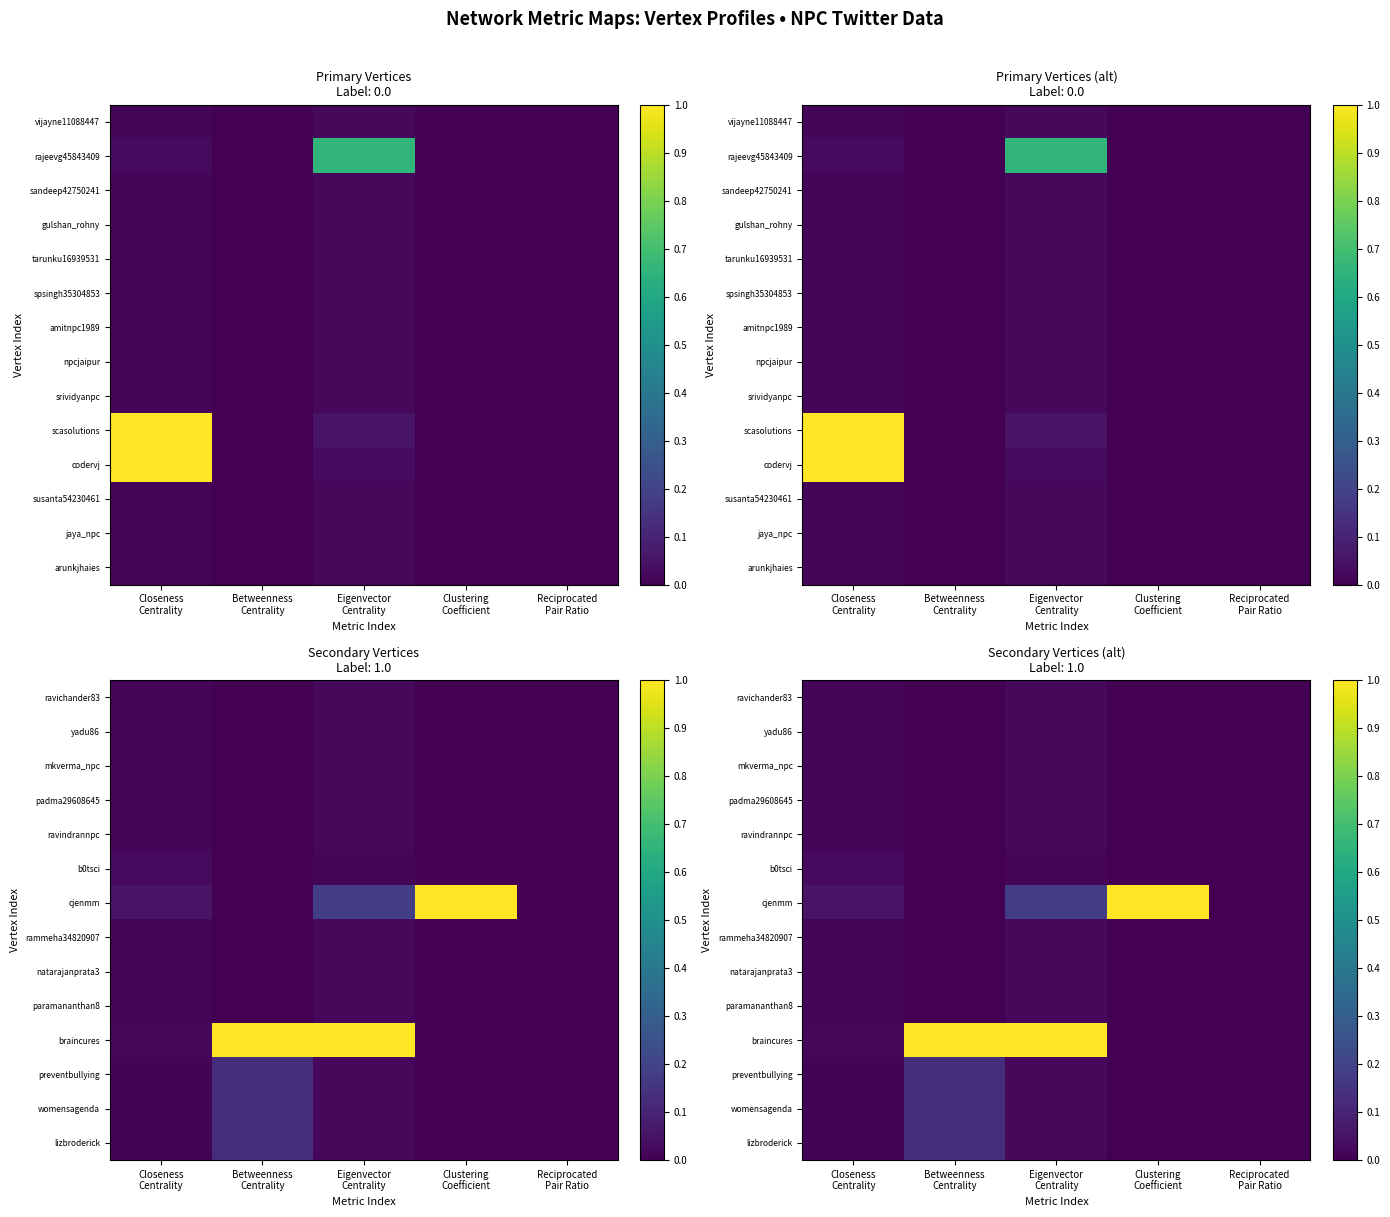

What is the average value of the braincures series?

0.4